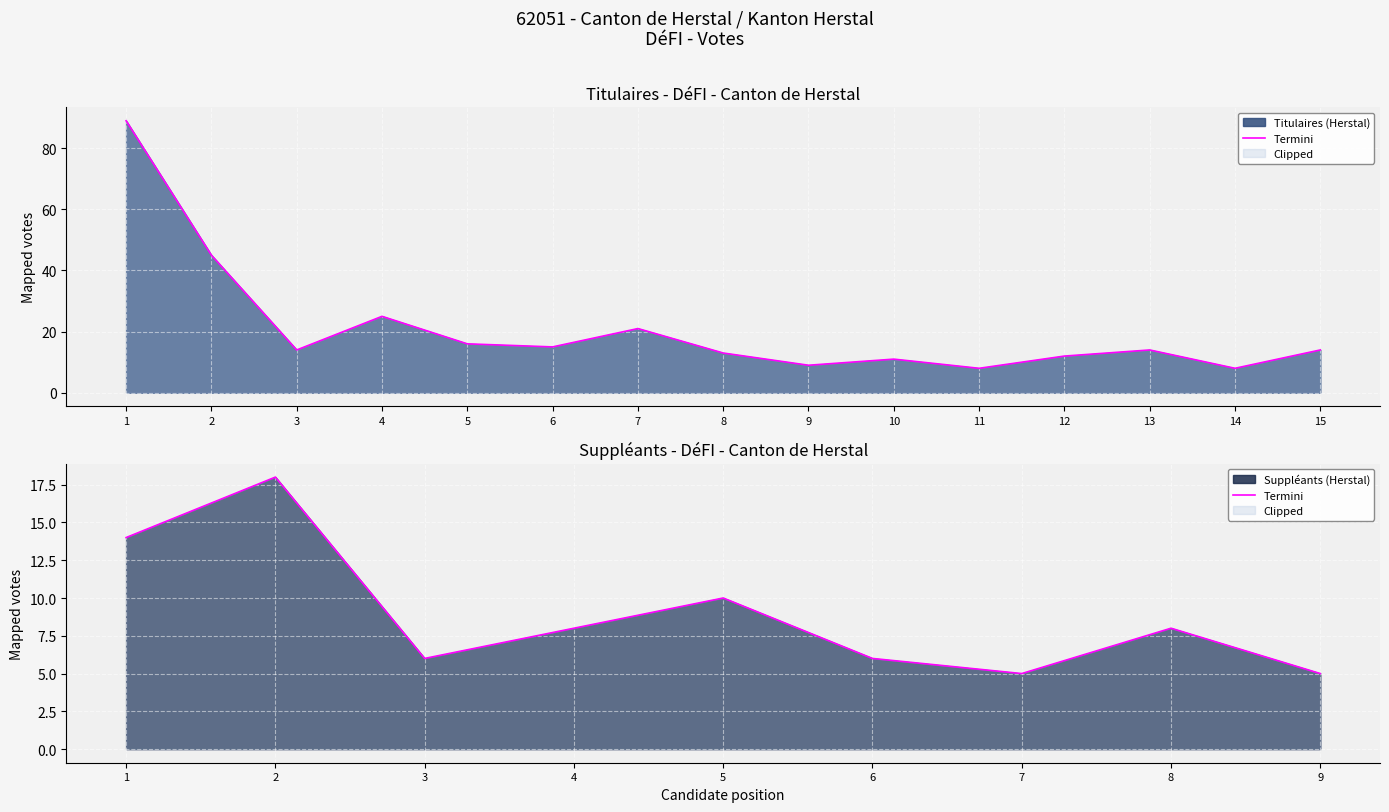

Which category has the highest value across all series?

2